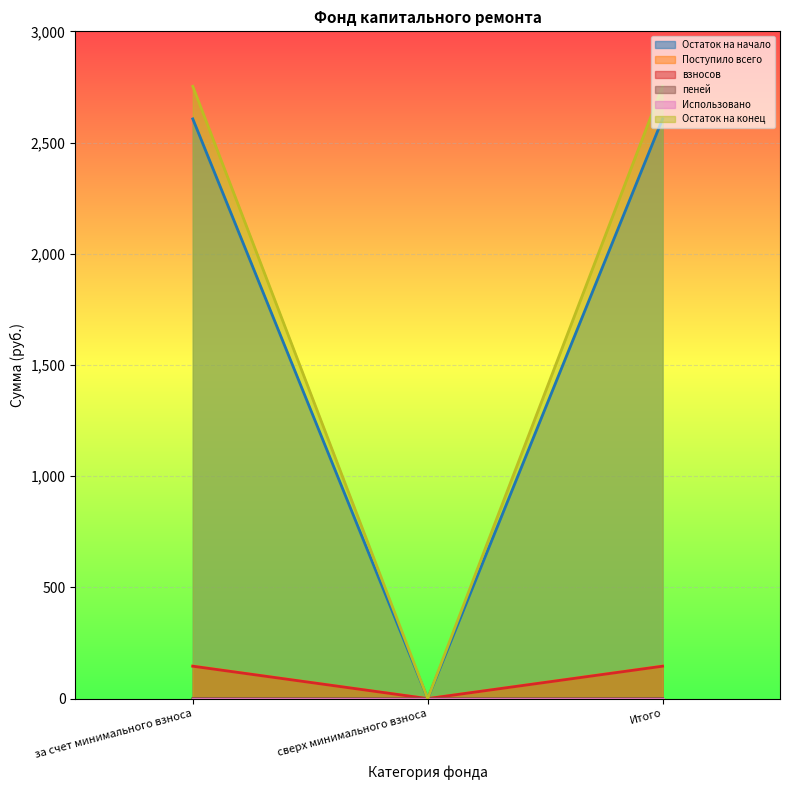

Is the value of пеней at Итого greater than the value of Остаток на конец at за счет минимального взноса?

No